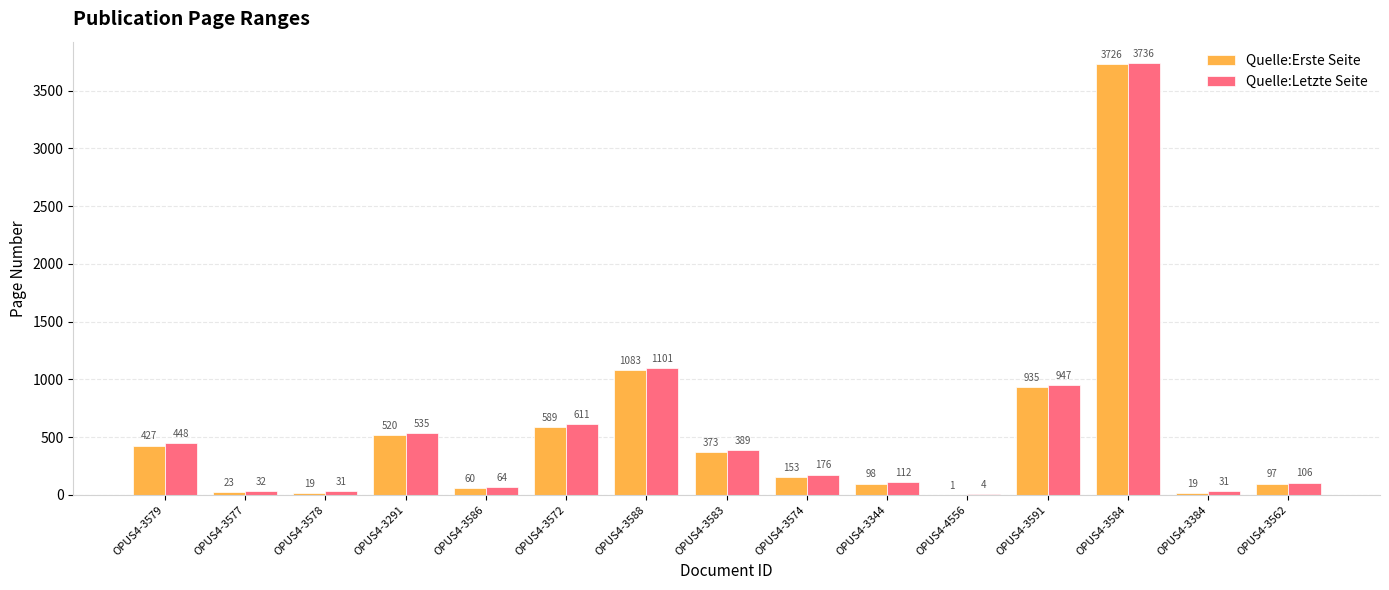

At which category does the chart reach its peak across all series?

OPUS4-3584